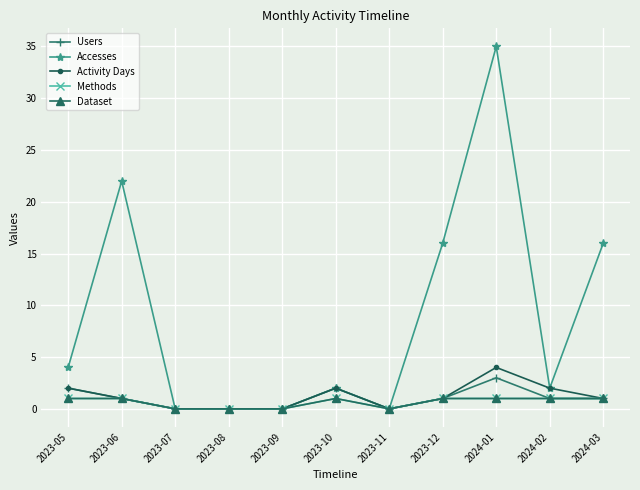

Is this an area chart (filled region under the line)?

No